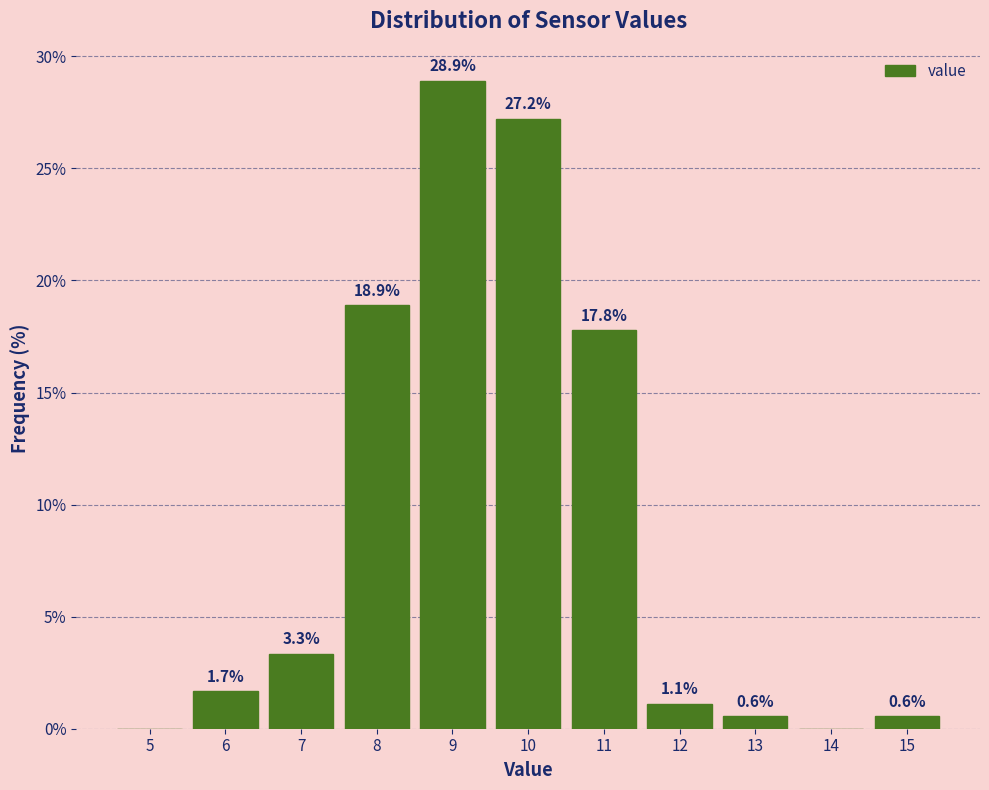

Which range on the x-axis has the tallest bar?

8.5 to 9.5